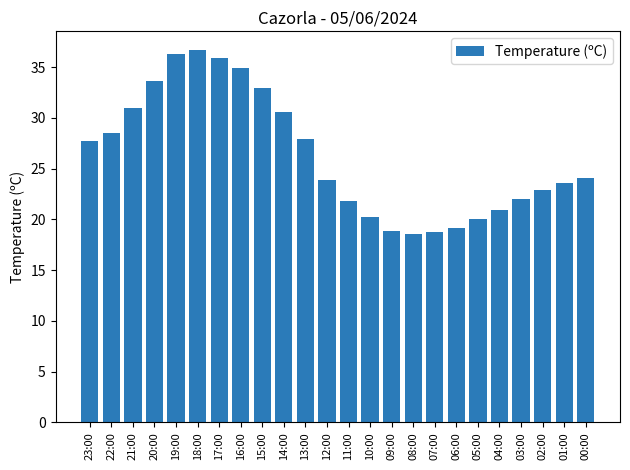

Are the bars horizontal?

No